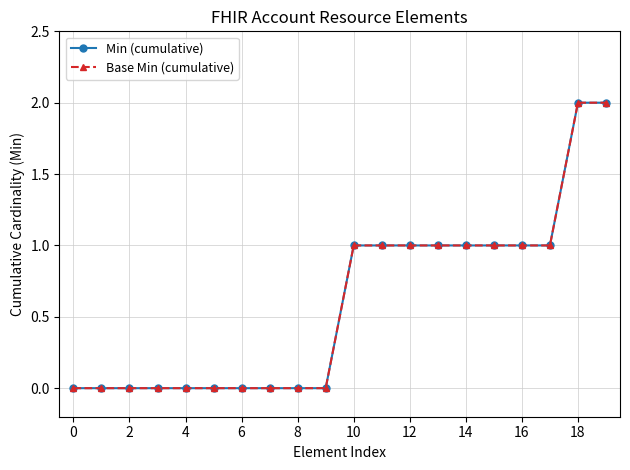

True or false: Base Min (cumulative) and Min (cumulative) cross at least once.

False